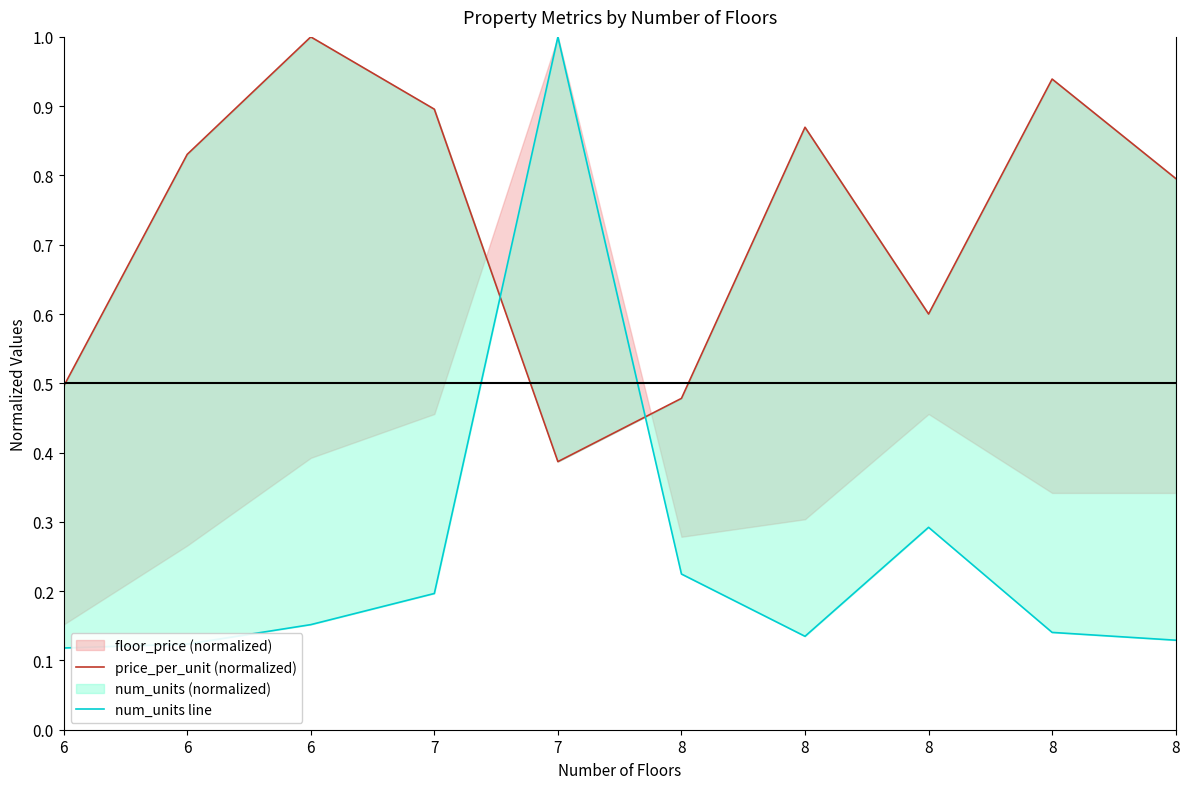

Which series has the widest spread of values?

num_units_line